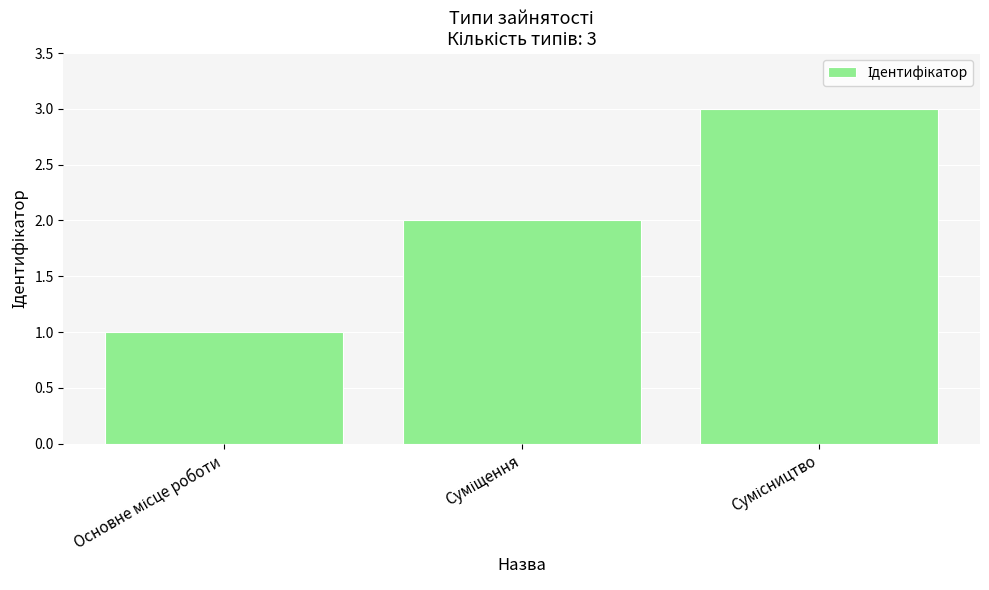

How many values are between 1 and 3?

3